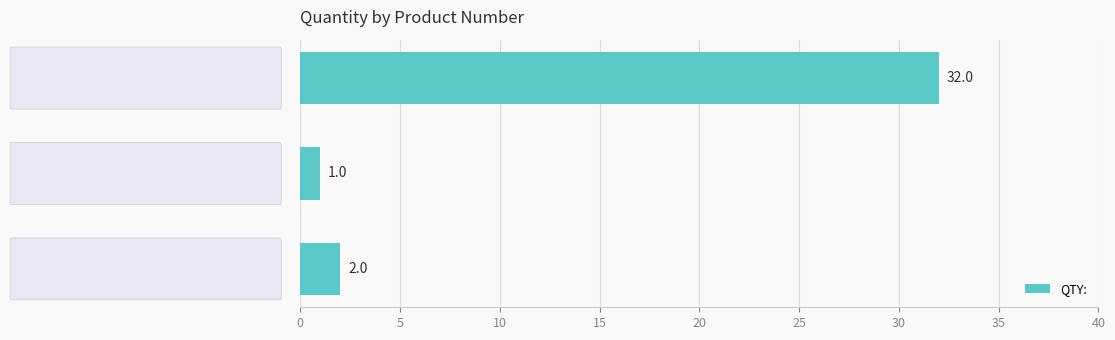

What is the sum of all values?

35